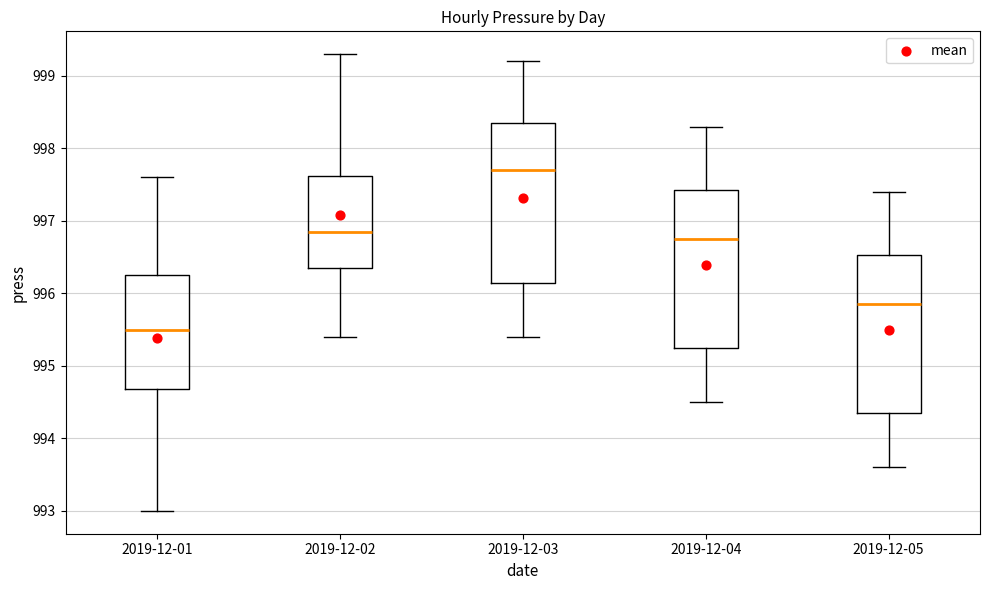

Which box has the highest median line?

2019-12-03